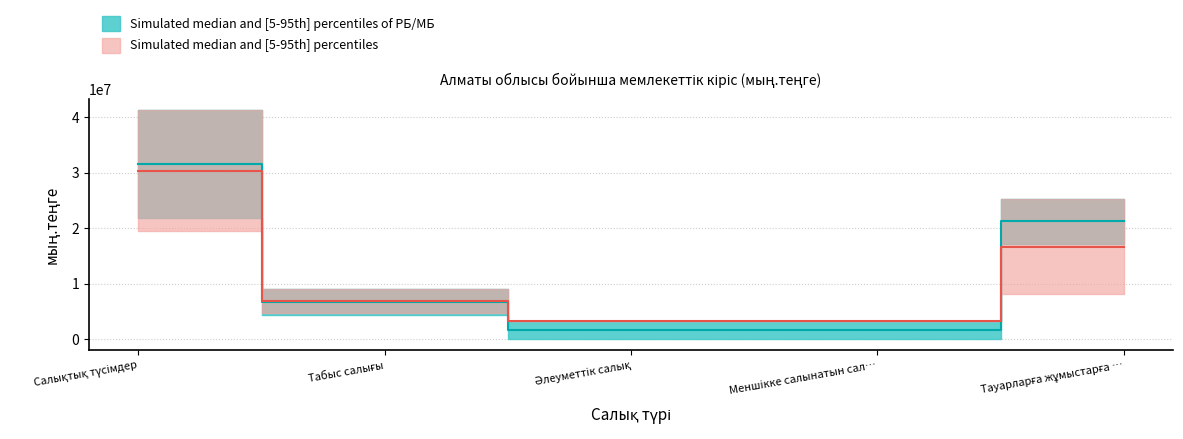

How many data points in РБ (Факт) are less than 4260475?

2